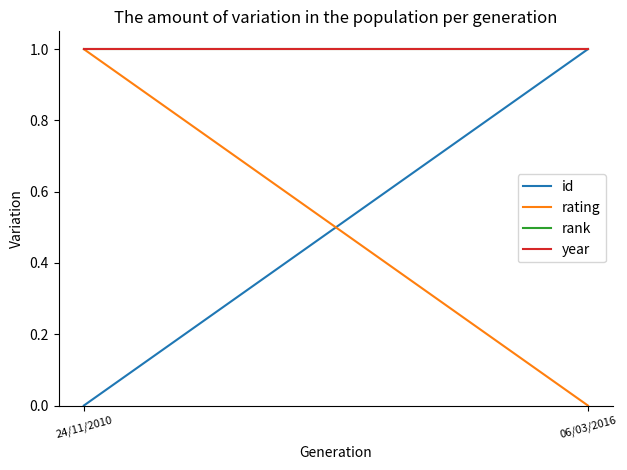

At which category is the sum across all series the highest?

24/11/2010